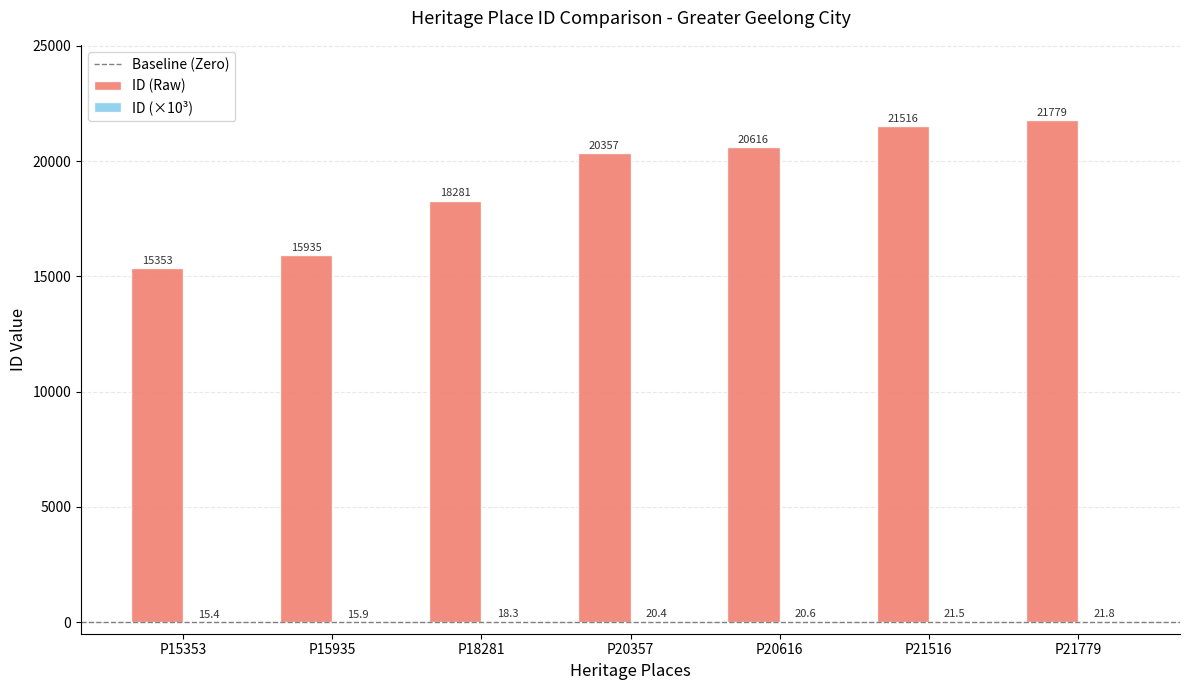

Is it true that ID (Raw) equals 20616.0 at P20616?

True